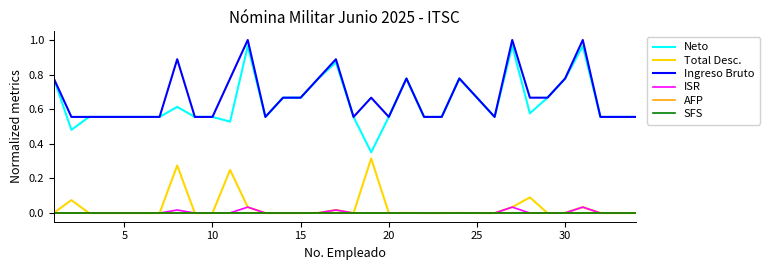

True or false: Neto and Total Desc. intersect in this chart.

False